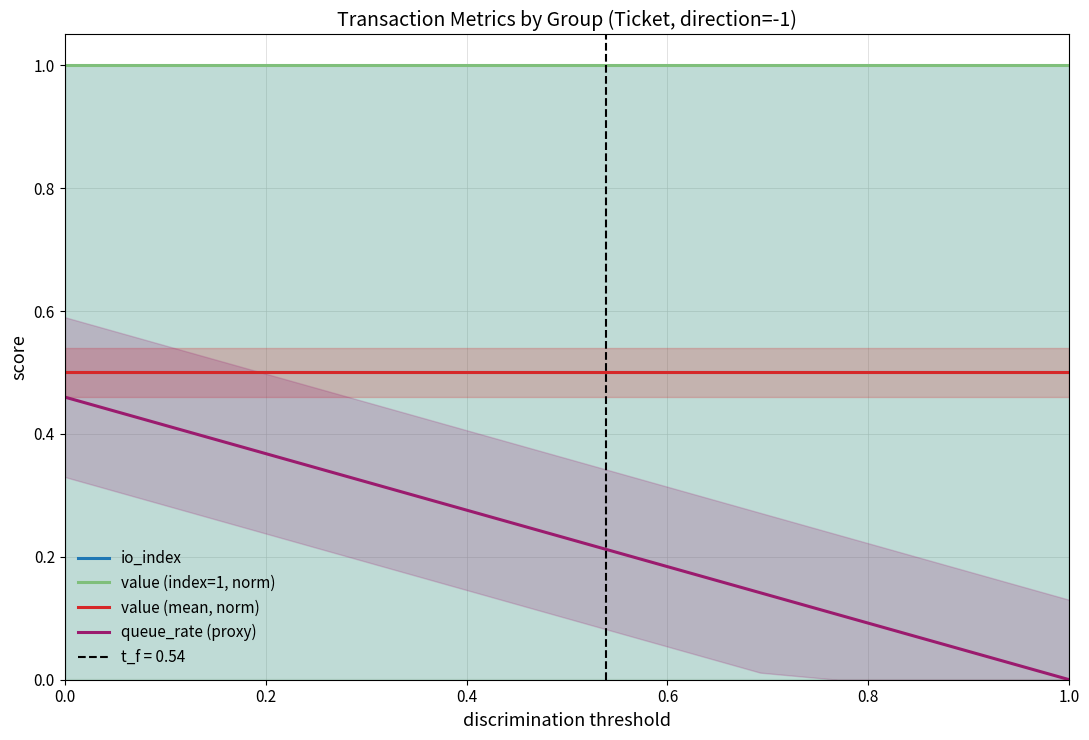

True or false: value (mean, norm) and io_index intersect in this chart.

False